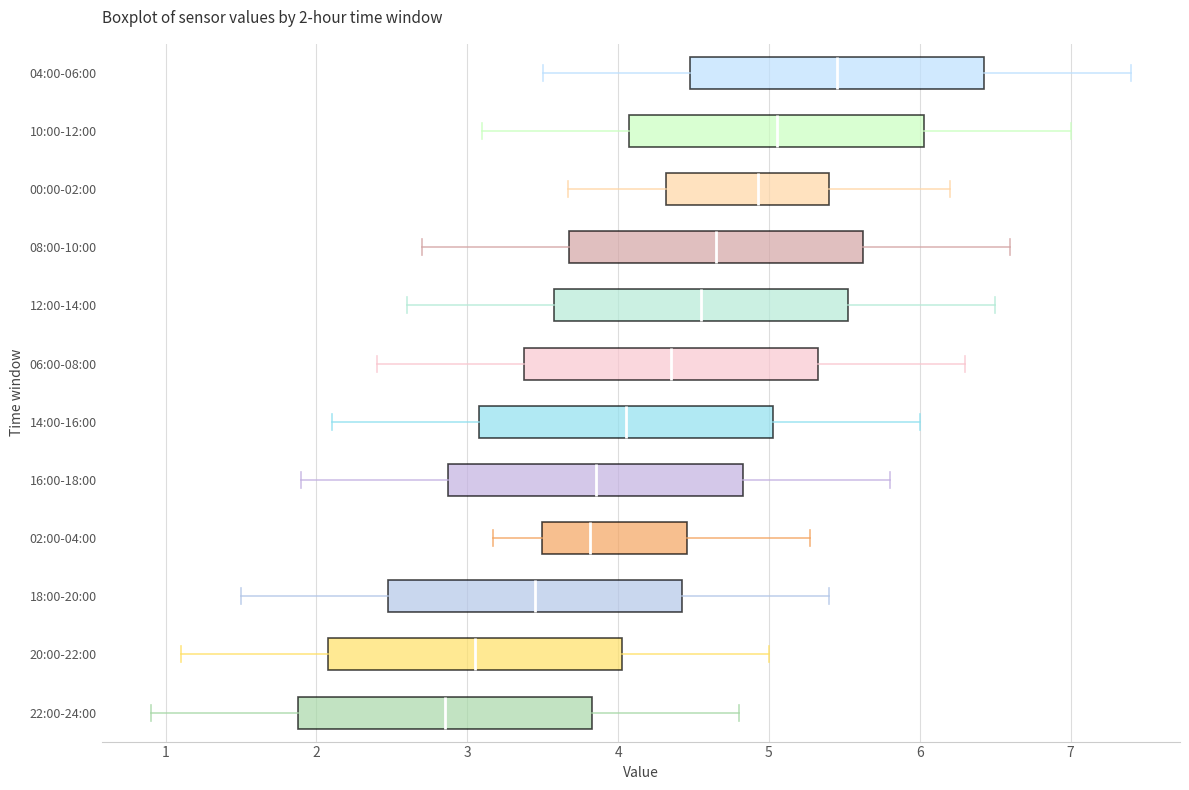

Which box has the furthest to the left median line?

22:00-24:00